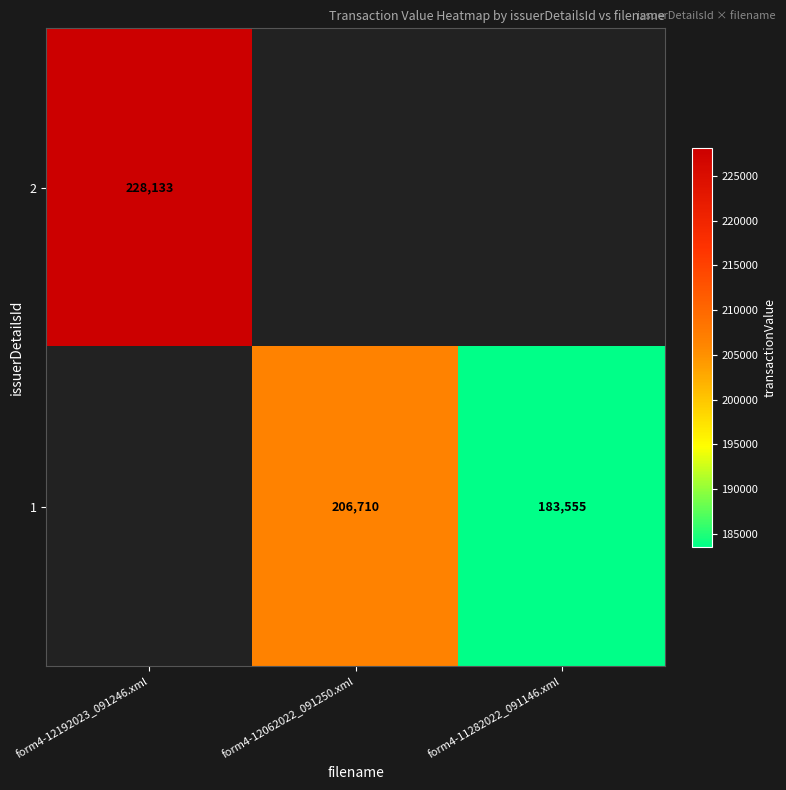

How many distinct data groups are displayed?

2